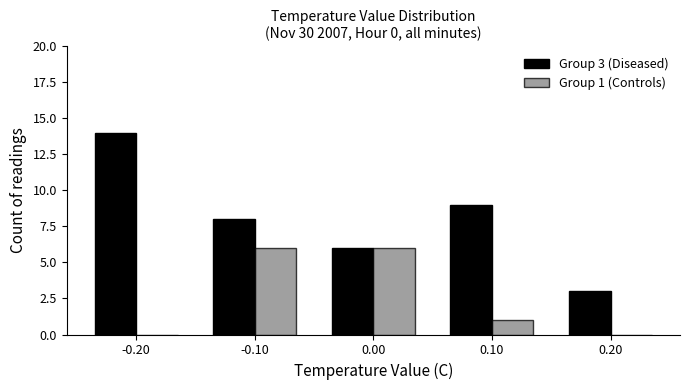

The value of Group 1 (Controls) at 0.00 is 4. True or false?

False